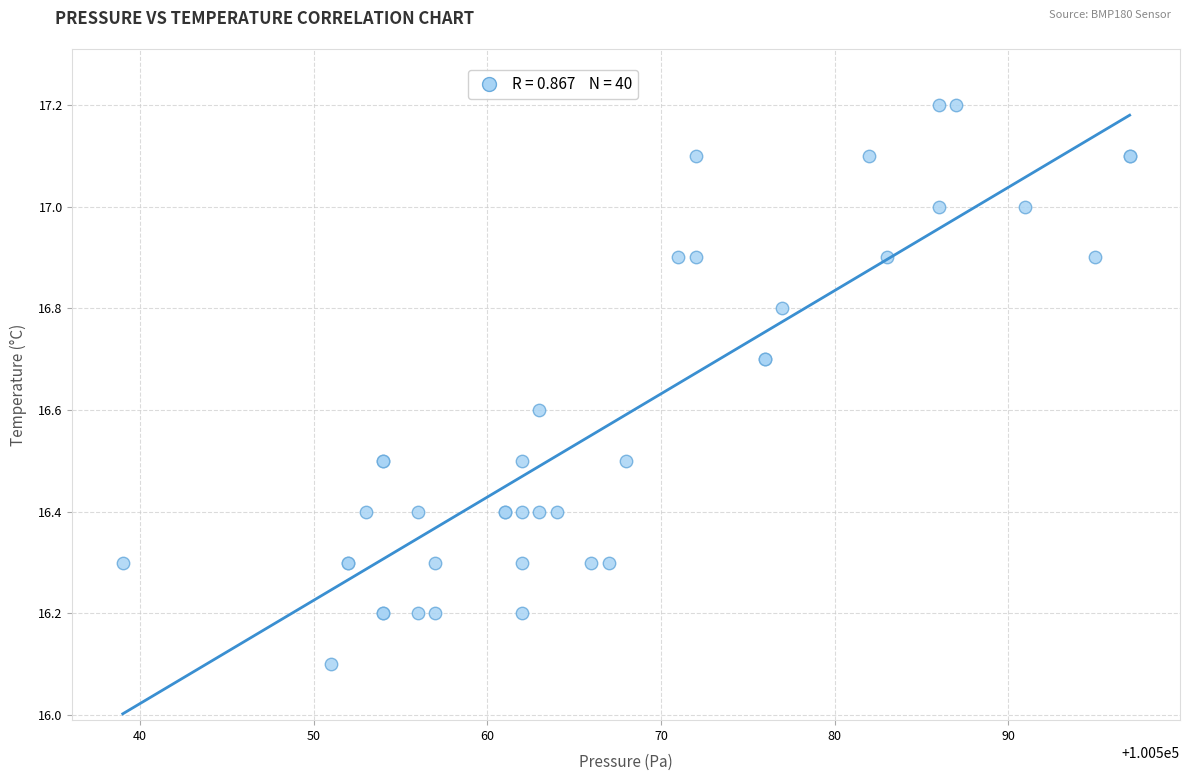

What Y value in the scatter plot is closest to 16?

16.1